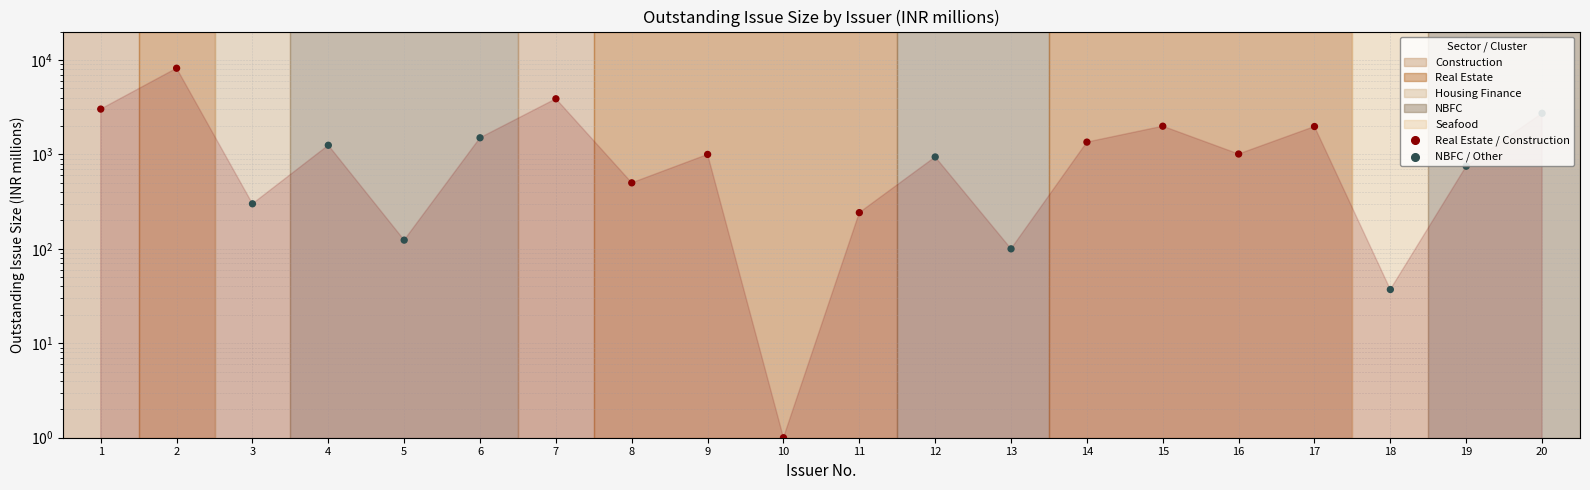

What is the ratio of the value at 6 to the value at 1?

0.5